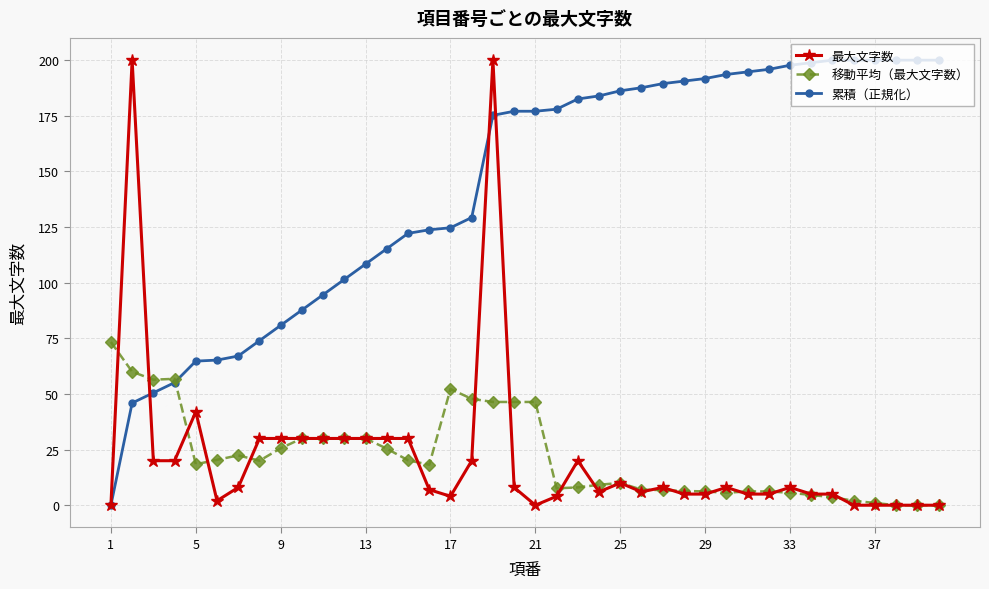

What is the value of the 移動平均（最大文字数） point at the 25th from the left?

10.0